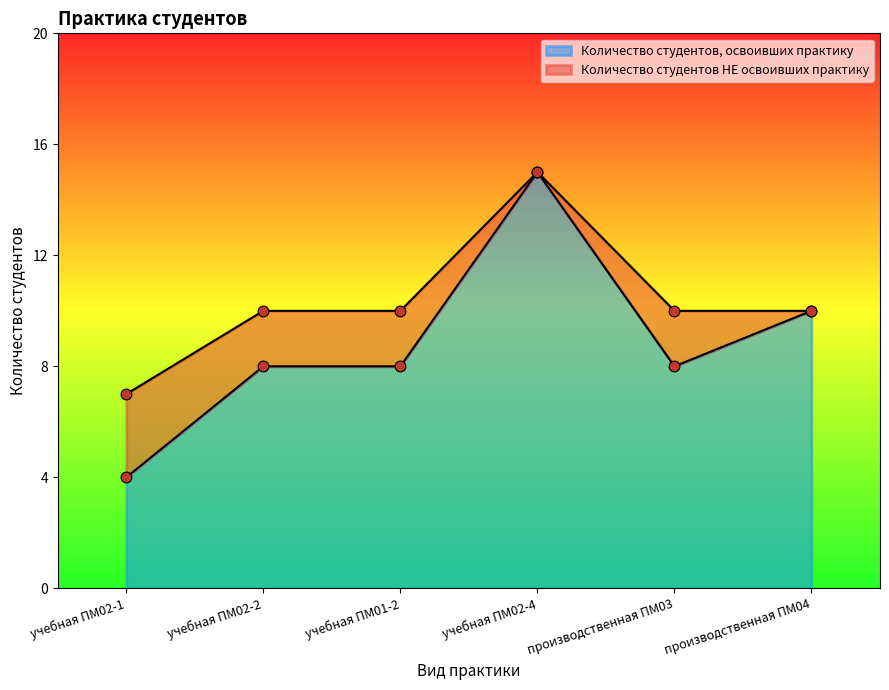

Which has a higher value, учебная ПМ01-2 or учебная ПМ02-4?

учебная ПМ02-4